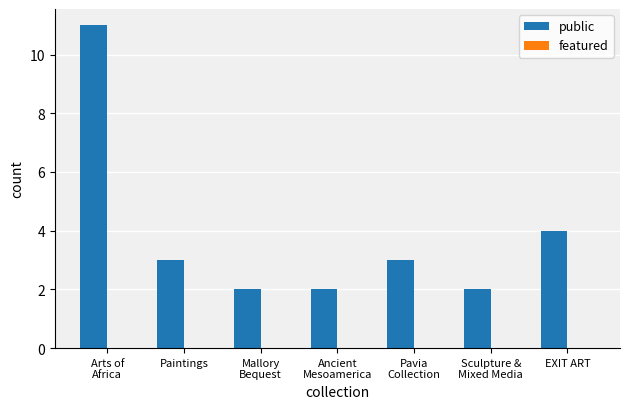

The value at EXIT ART is 6. True or false?

False